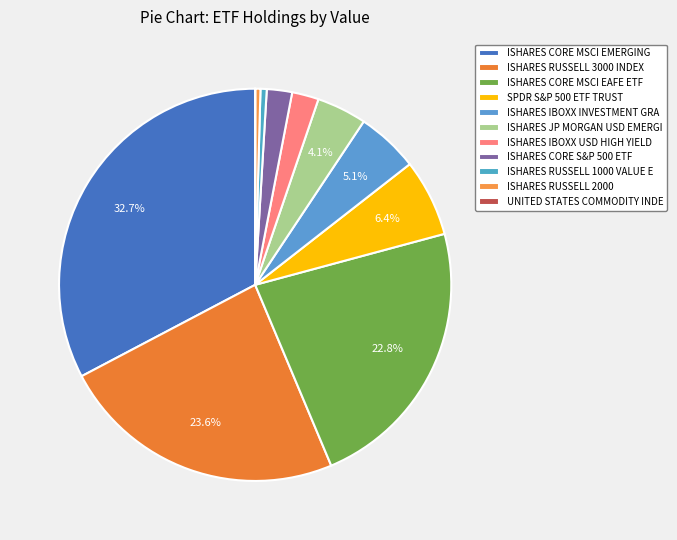

Which slice is the smallest?

UNITED STATES COMMODITY INDE